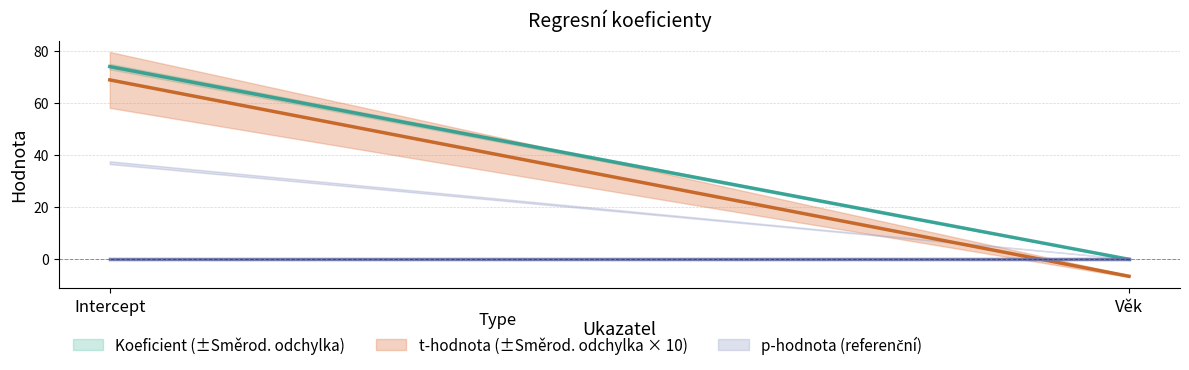

How many lines are shown in the chart?

4